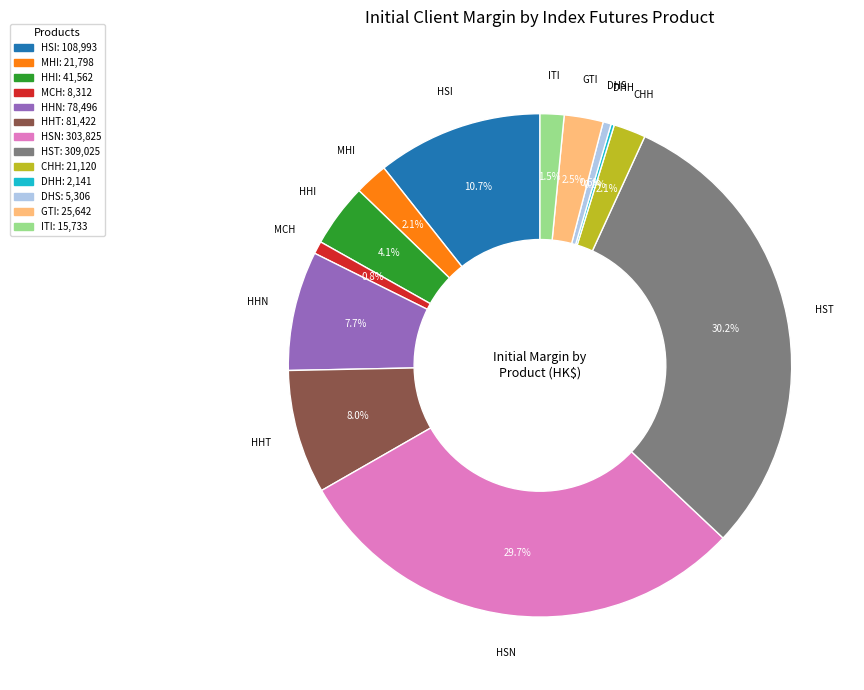

True or false: HHN accounts for 8% of the total.

True